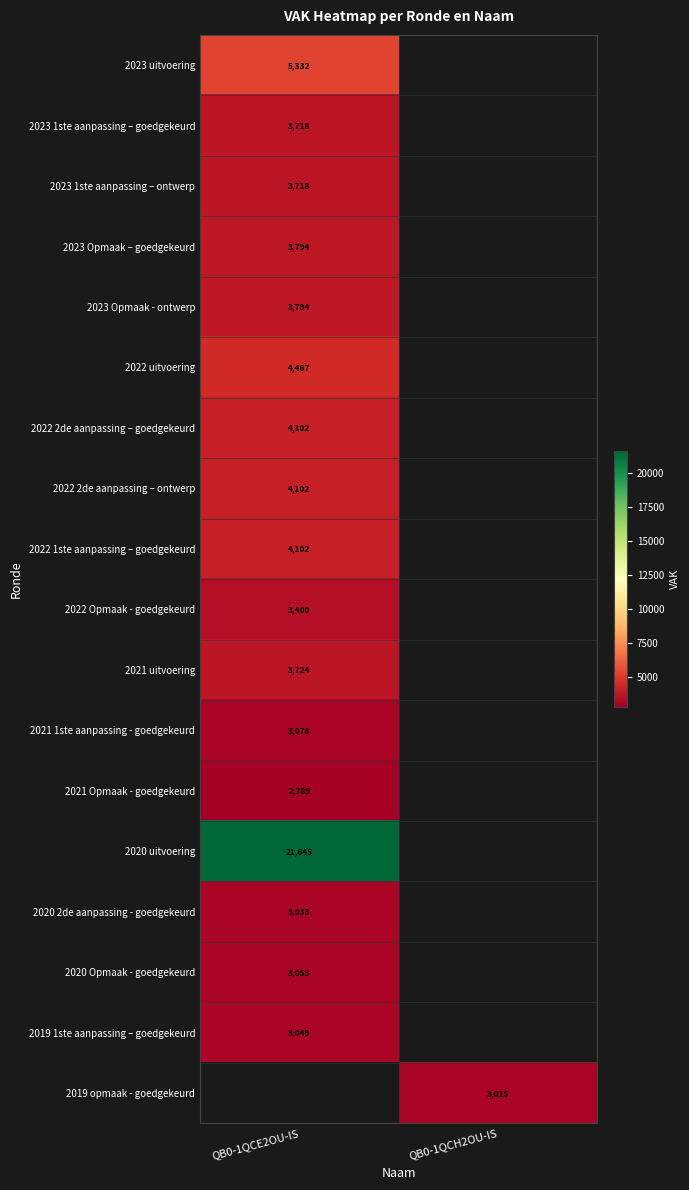

At which category does the chart reach its minimum across all series?

QB0-1QCE2OU-IS